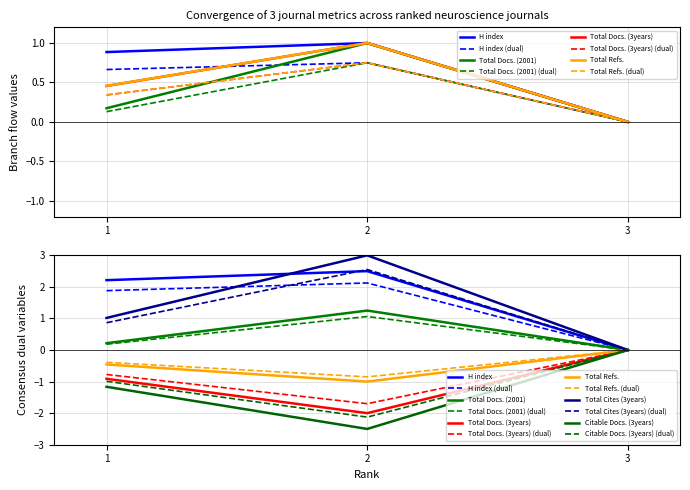

True or false: H index has a value of 1.4 at 3.

False